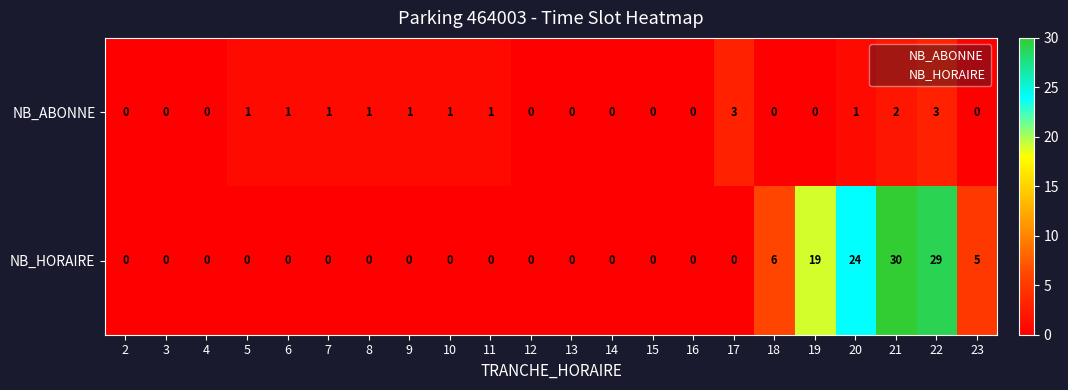

Count the number of data series in this chart.

2